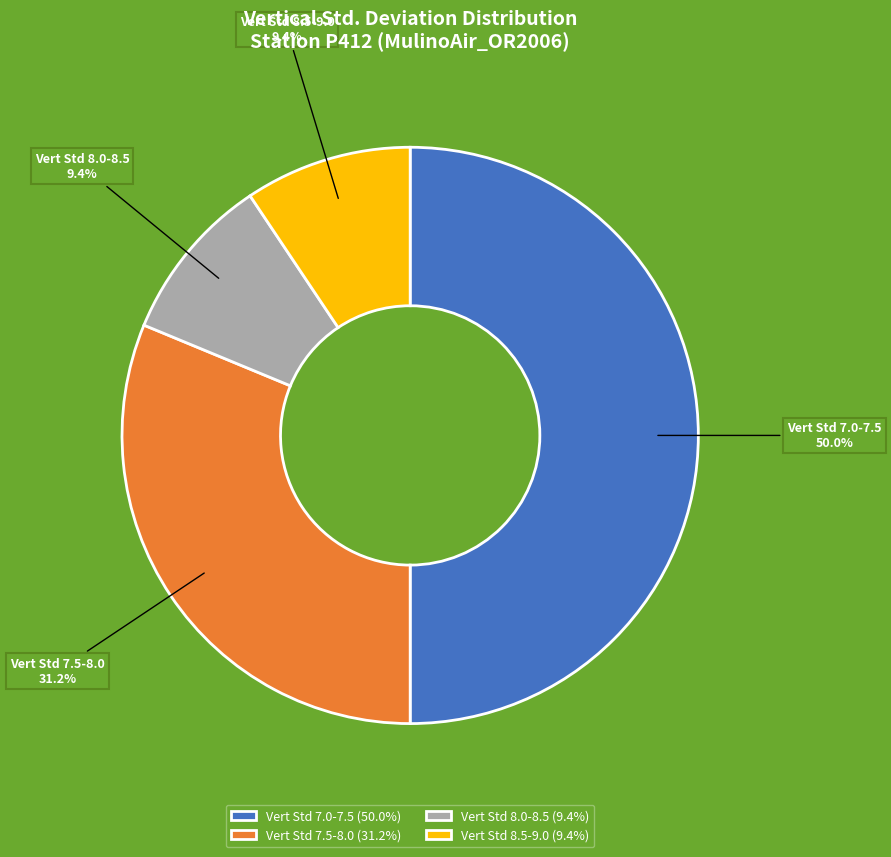

Is the sum of Vert Std 7.0-7.5 and Vert Std 7.5-8.0 greater than half?

Yes